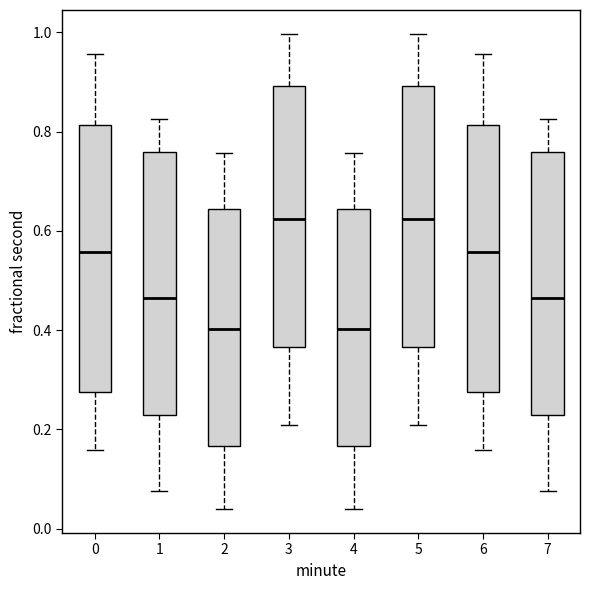

Reading left to right, read every box against the y-axis: the position of its median line, the range the box covers, and the ends of its whiskers. The values are not printed on the chart, so give them approximately, as read against the axis.

0: median 0.56, box 0.28 to 0.82, whiskers 0.16 to 0.96
1: median 0.46, box 0.22 to 0.76, whiskers 0.08 to 0.82
2: median 0.40, box 0.16 to 0.64, whiskers 0.04 to 0.76
3: median 0.62, box 0.36 to 0.90, whiskers 0.20 to 1.00
4: median 0.40, box 0.16 to 0.64, whiskers 0.04 to 0.76
5: median 0.62, box 0.36 to 0.90, whiskers 0.20 to 1.00
6: median 0.56, box 0.28 to 0.82, whiskers 0.16 to 0.96
7: median 0.46, box 0.22 to 0.76, whiskers 0.08 to 0.82